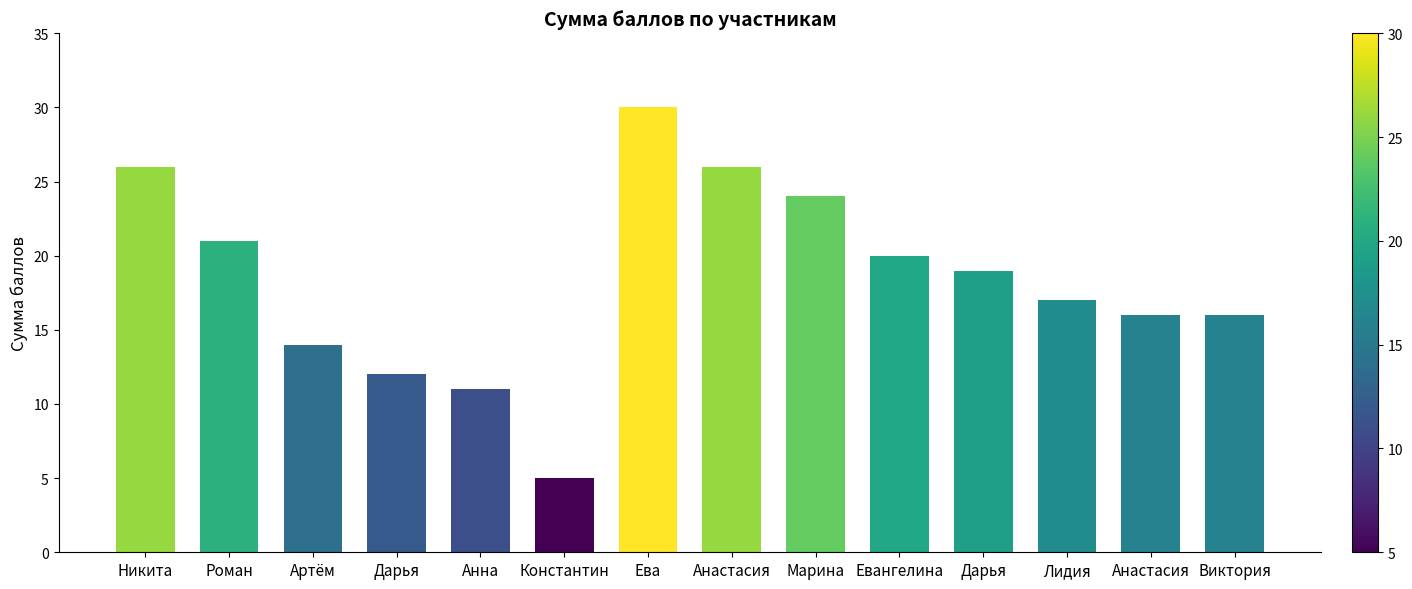

What is the label of the 4th bar from the left?

Дарья